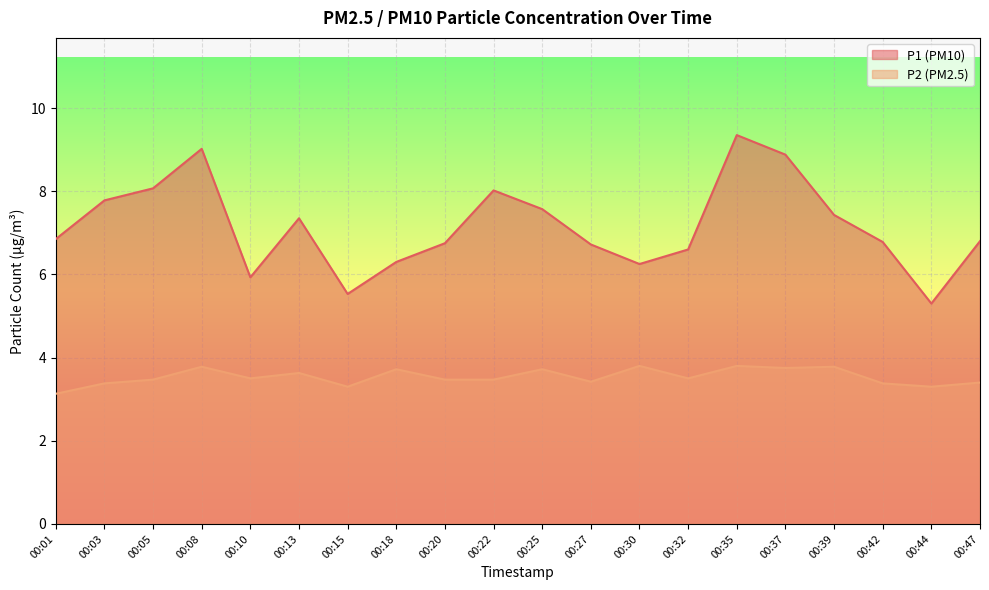

What is the maximum value for P2?

3.8